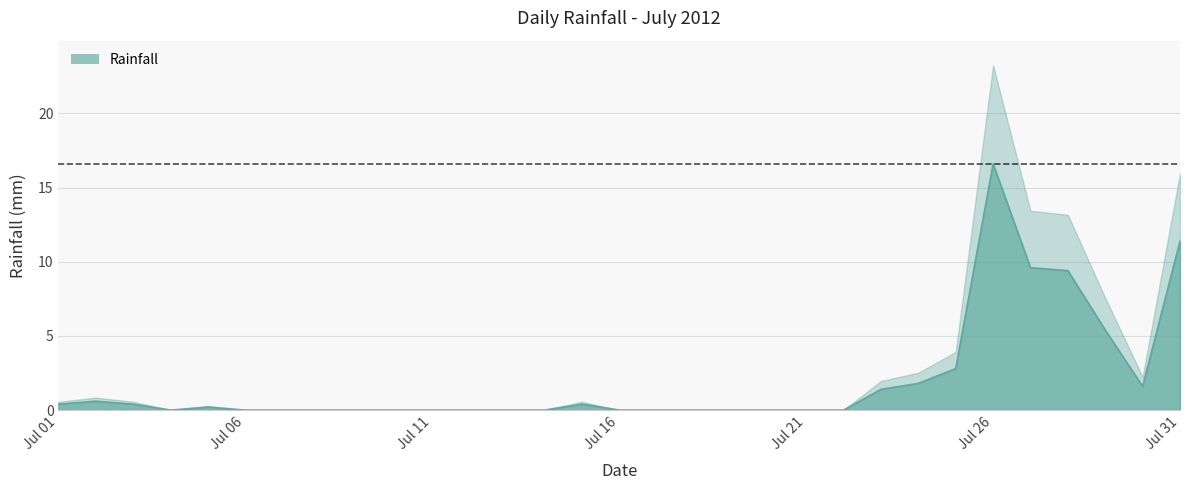

What is the greatest value displayed?

16.6